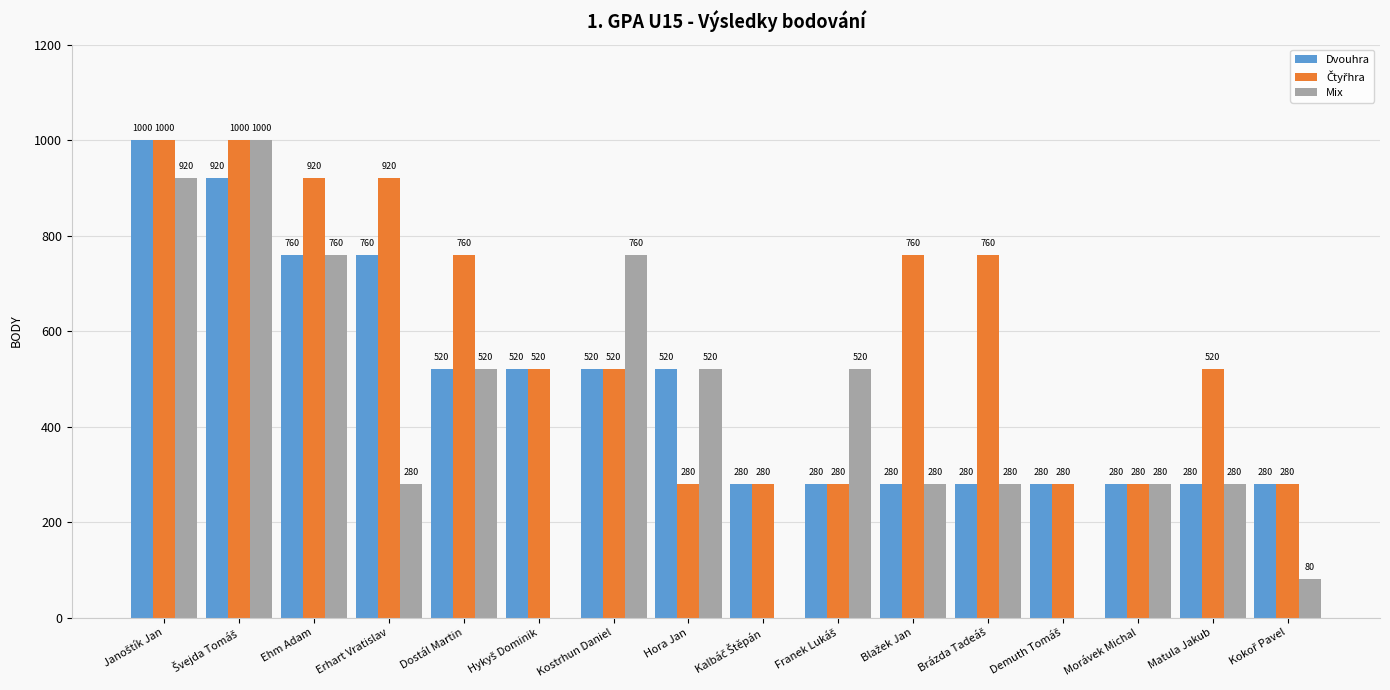

How many categories are shown in the chart?

16